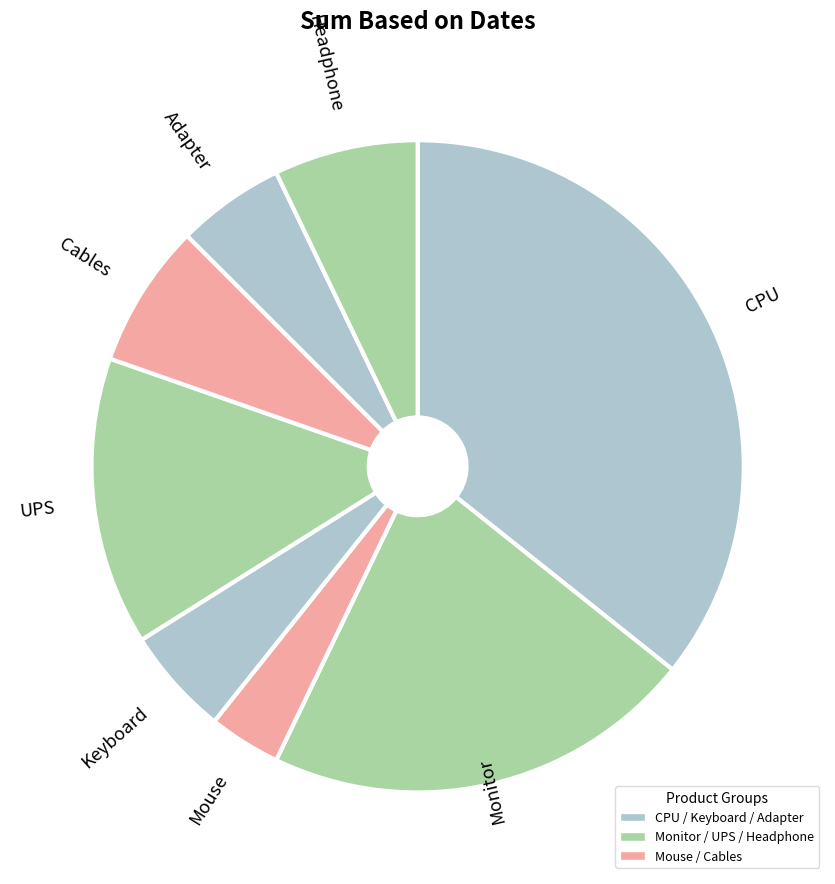

Rank the categories by value from lowest to highest.

Mouse, Keyboard, Adapter, Cables, Headphone, UPS, Monitor, CPU